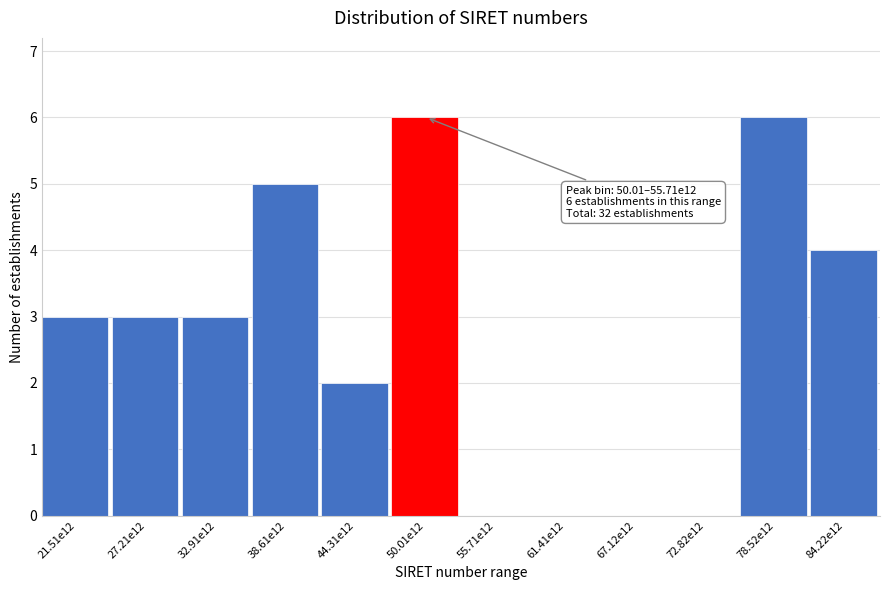

Reading left to right, extract all data points from this chart.

21.51e12=3	27.21e12=3	32.91e12=3	38.61e12=5	44.31e12=2	50.01e12=6	55.71e12=0	61.41e12=0	67.12e12=0	72.82e12=0	78.52e12=6	84.22e12=4